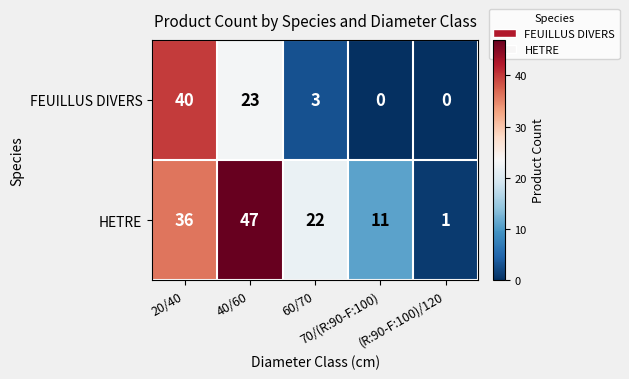

What is the average value of the FEUILLUS DIVERS series?

13